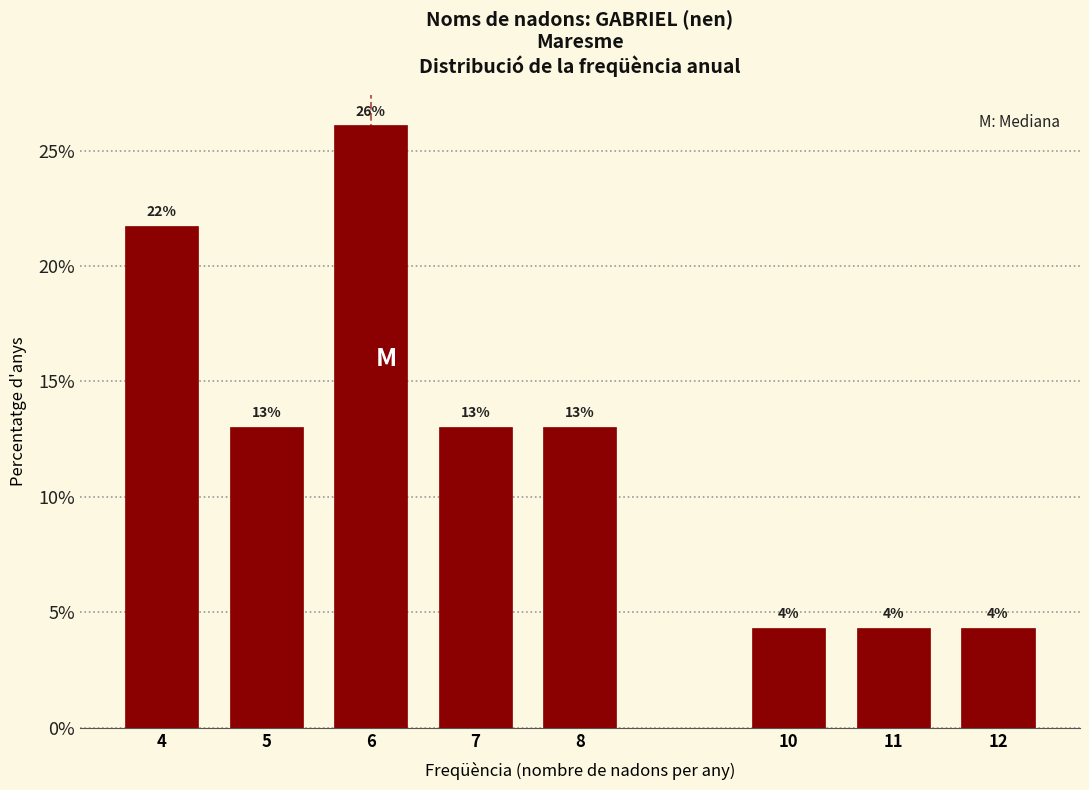

Where does the data first go above 13?

4